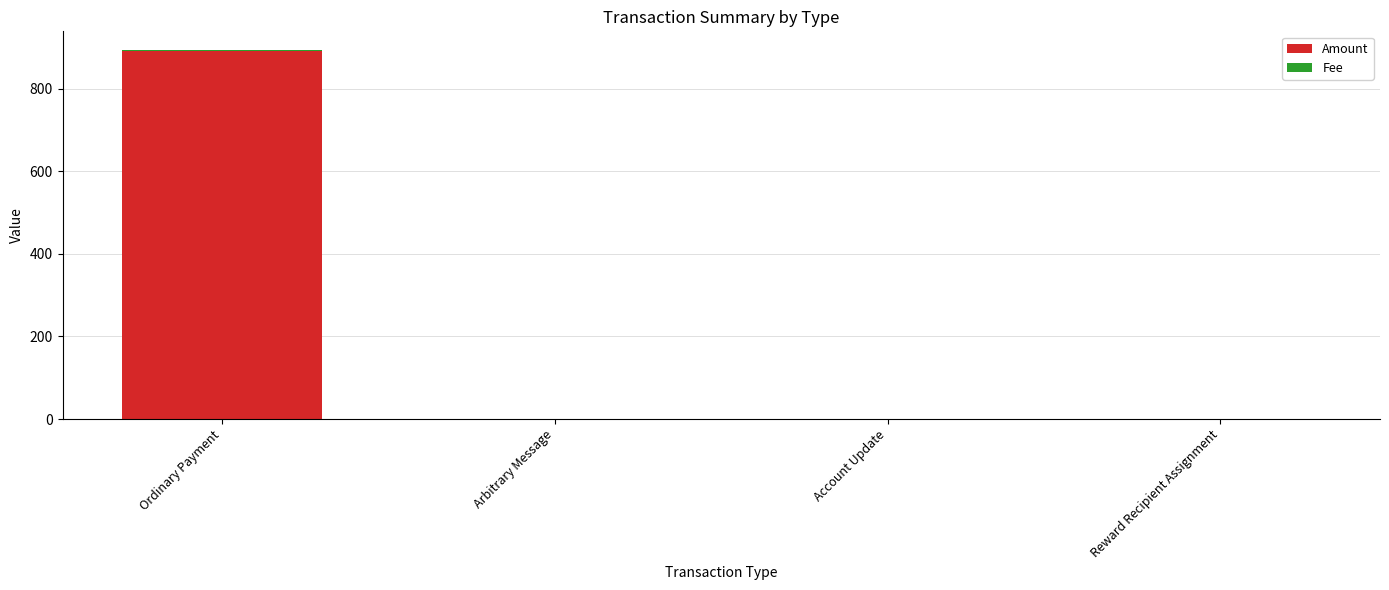

The Amount series shows -512.5 at Reward Recipient Assignment. True or false?

False